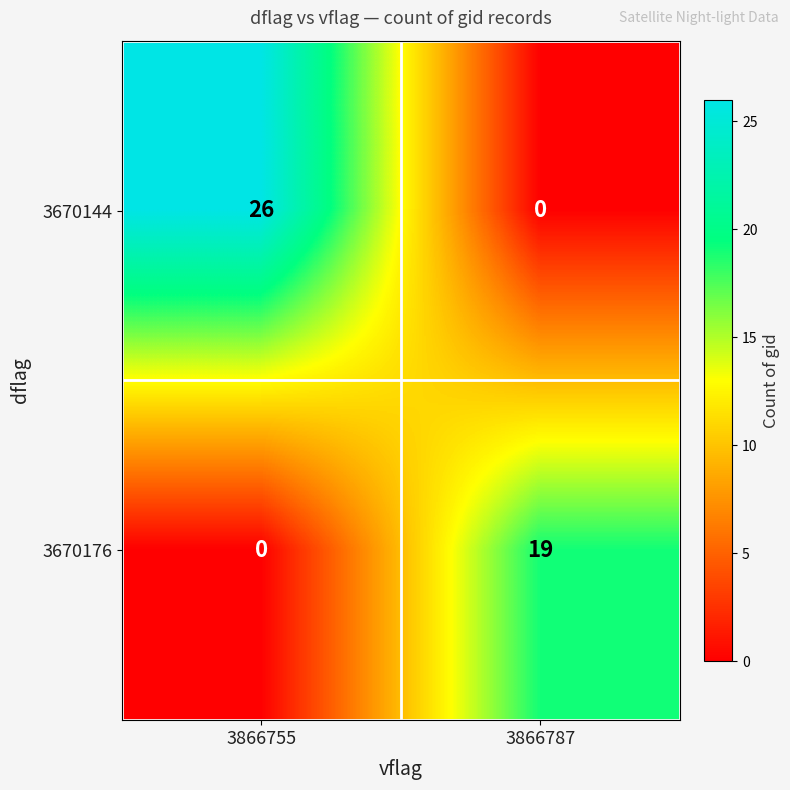

Which label corresponds to the largest value in the chart?

3866755